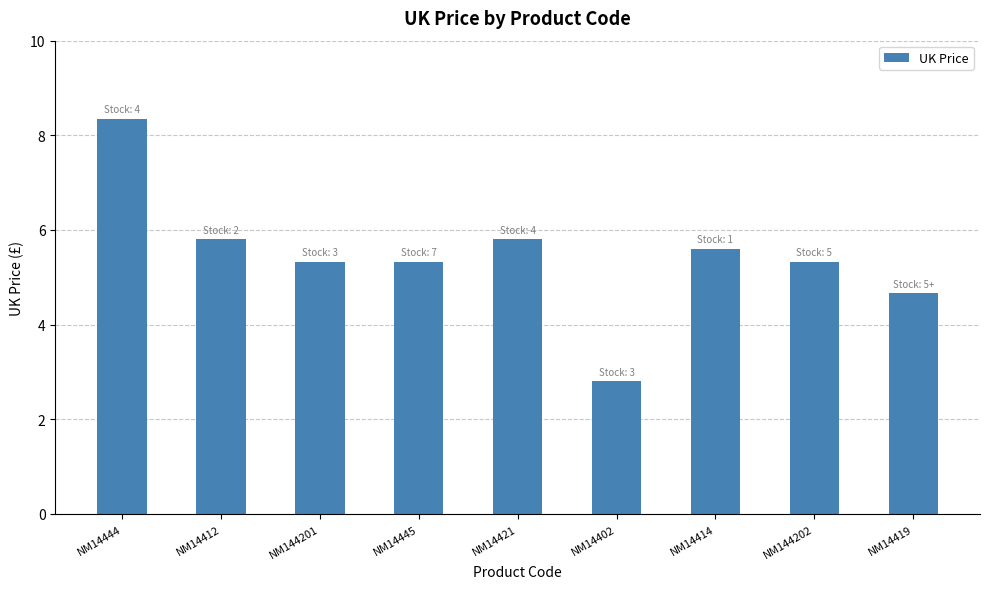

What is the label of the 8th bar from the right?

NM14412